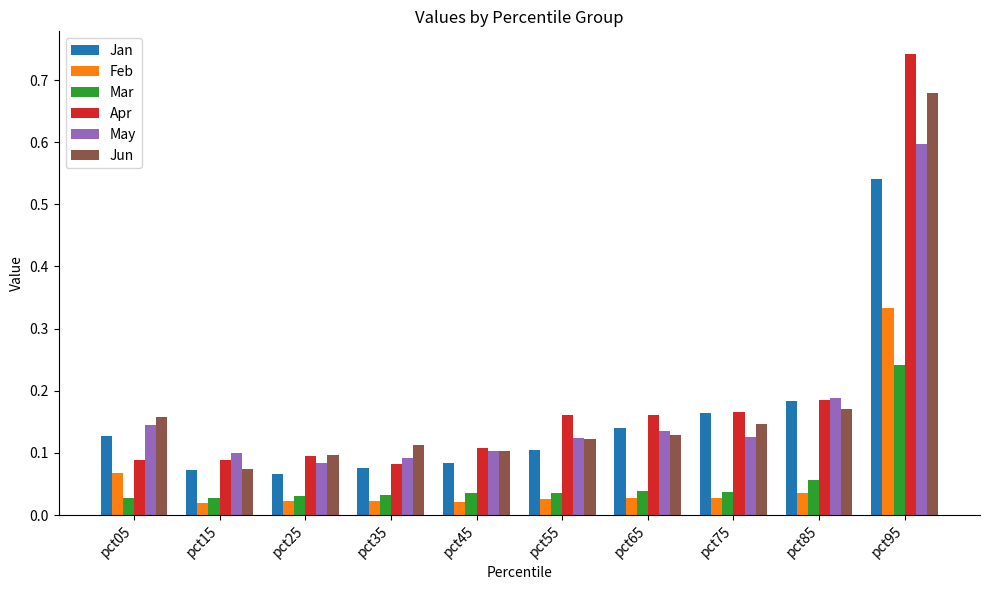

Which series has the largest range (max minus min)?

Apr